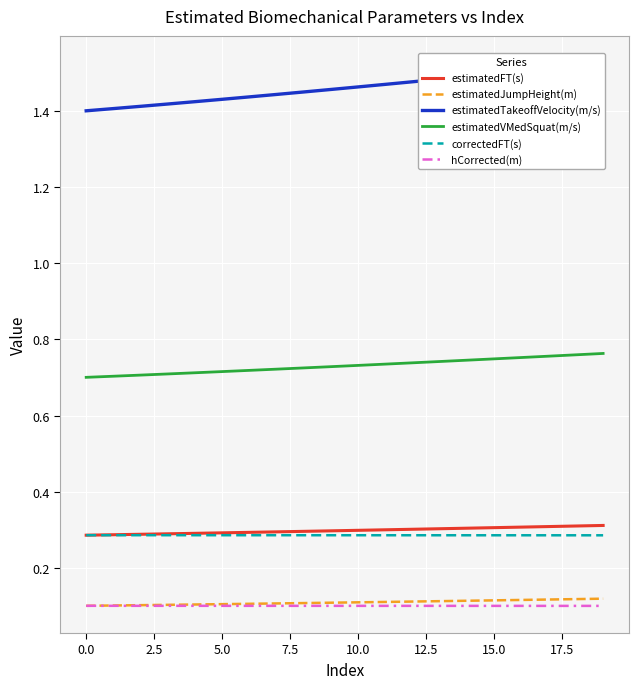

True or false: estimatedFT(s) and hCorrected(m) cross at least once.

False